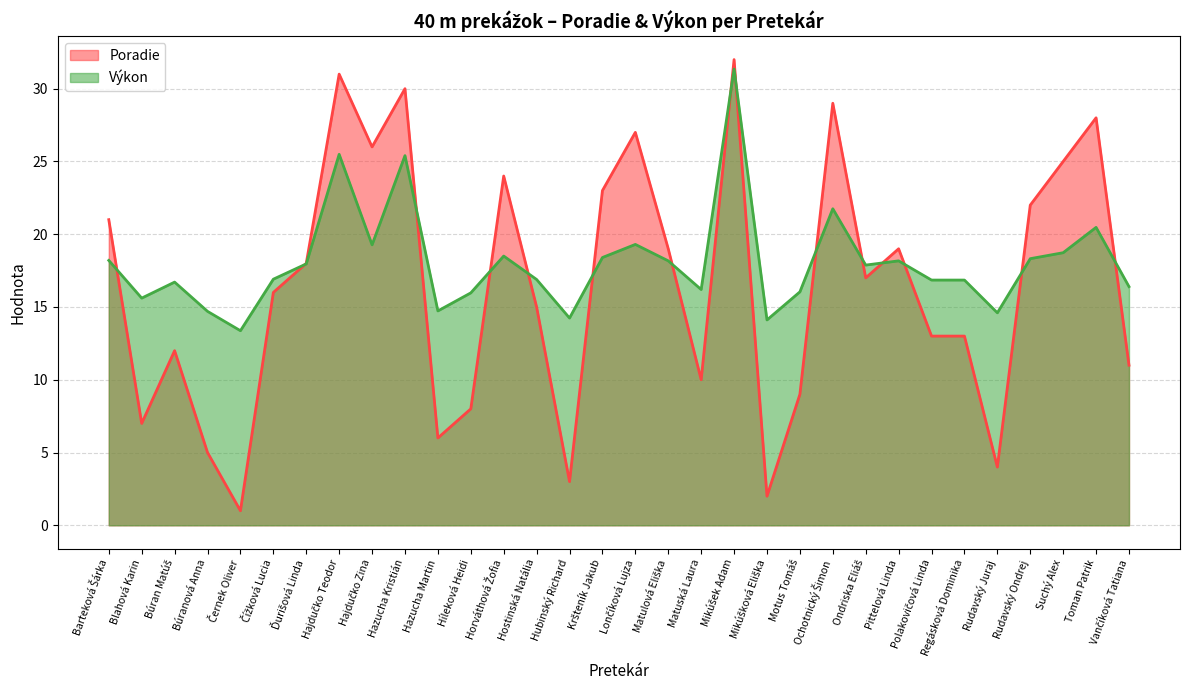

What are all the series names shown in the legend?

Poradie, Výkon